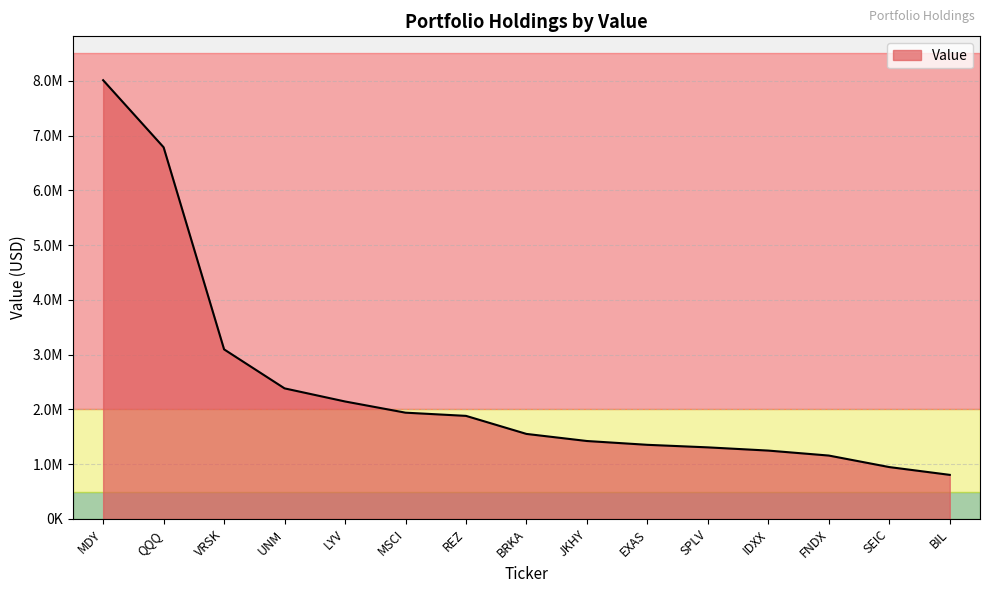

Does the chart have visible grid lines?

Yes